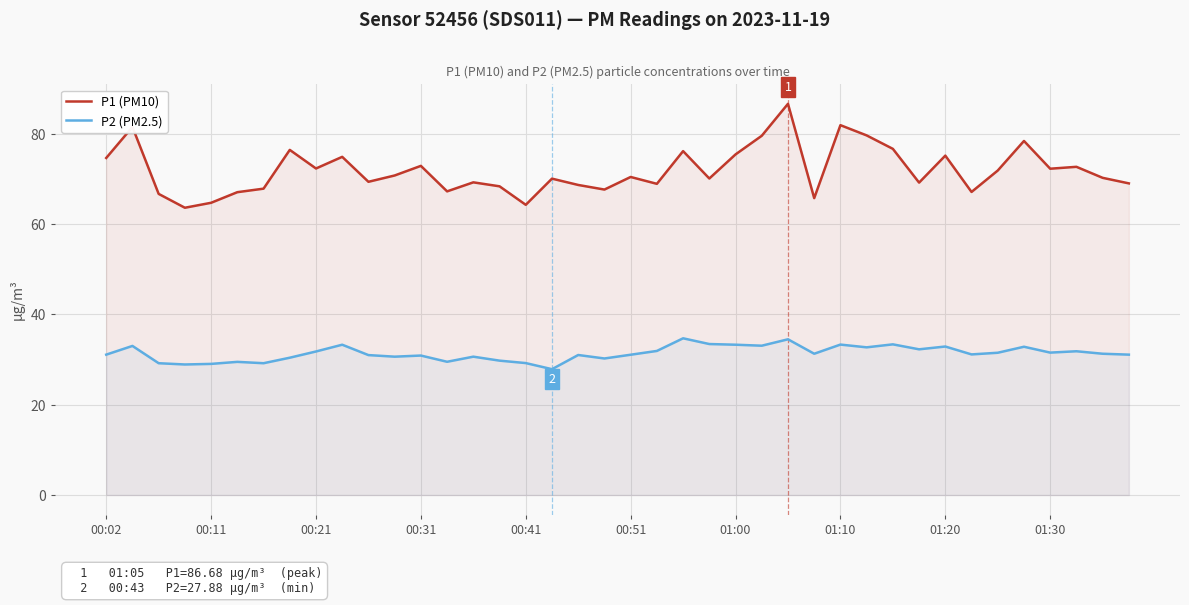

Which series changed the most between 23 and 27?

P1 (PM10)